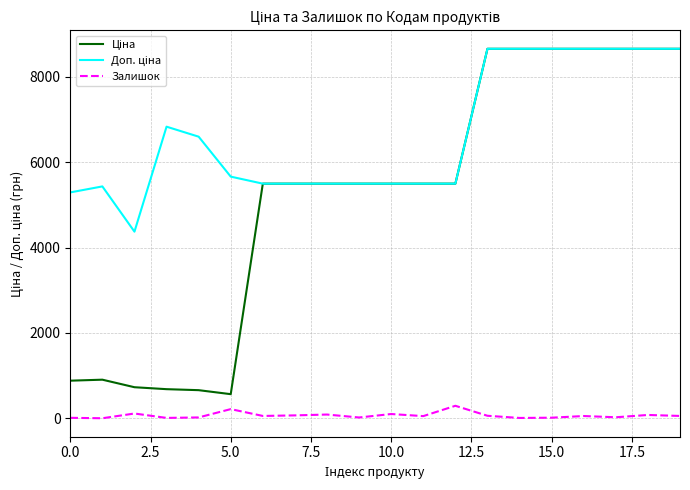

What is the greatest value displayed?

8656.2